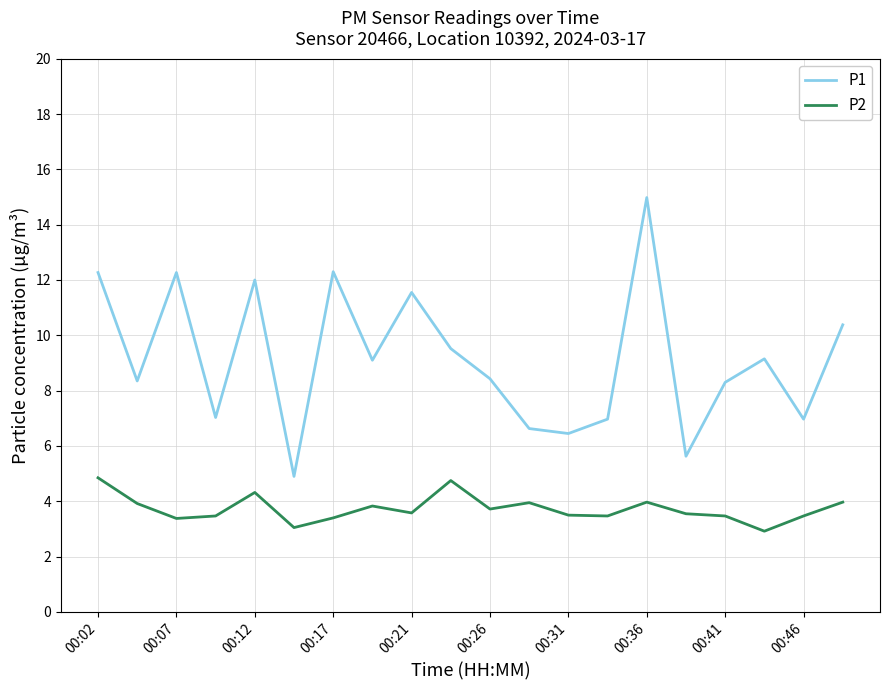

What is the minimum value for P1?

4.9